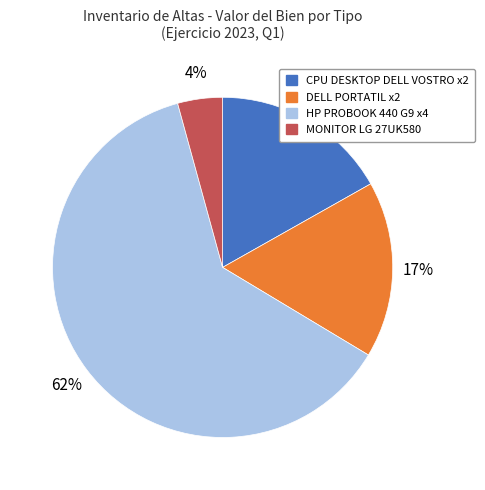

Is there a majority slice in this chart?

Yes